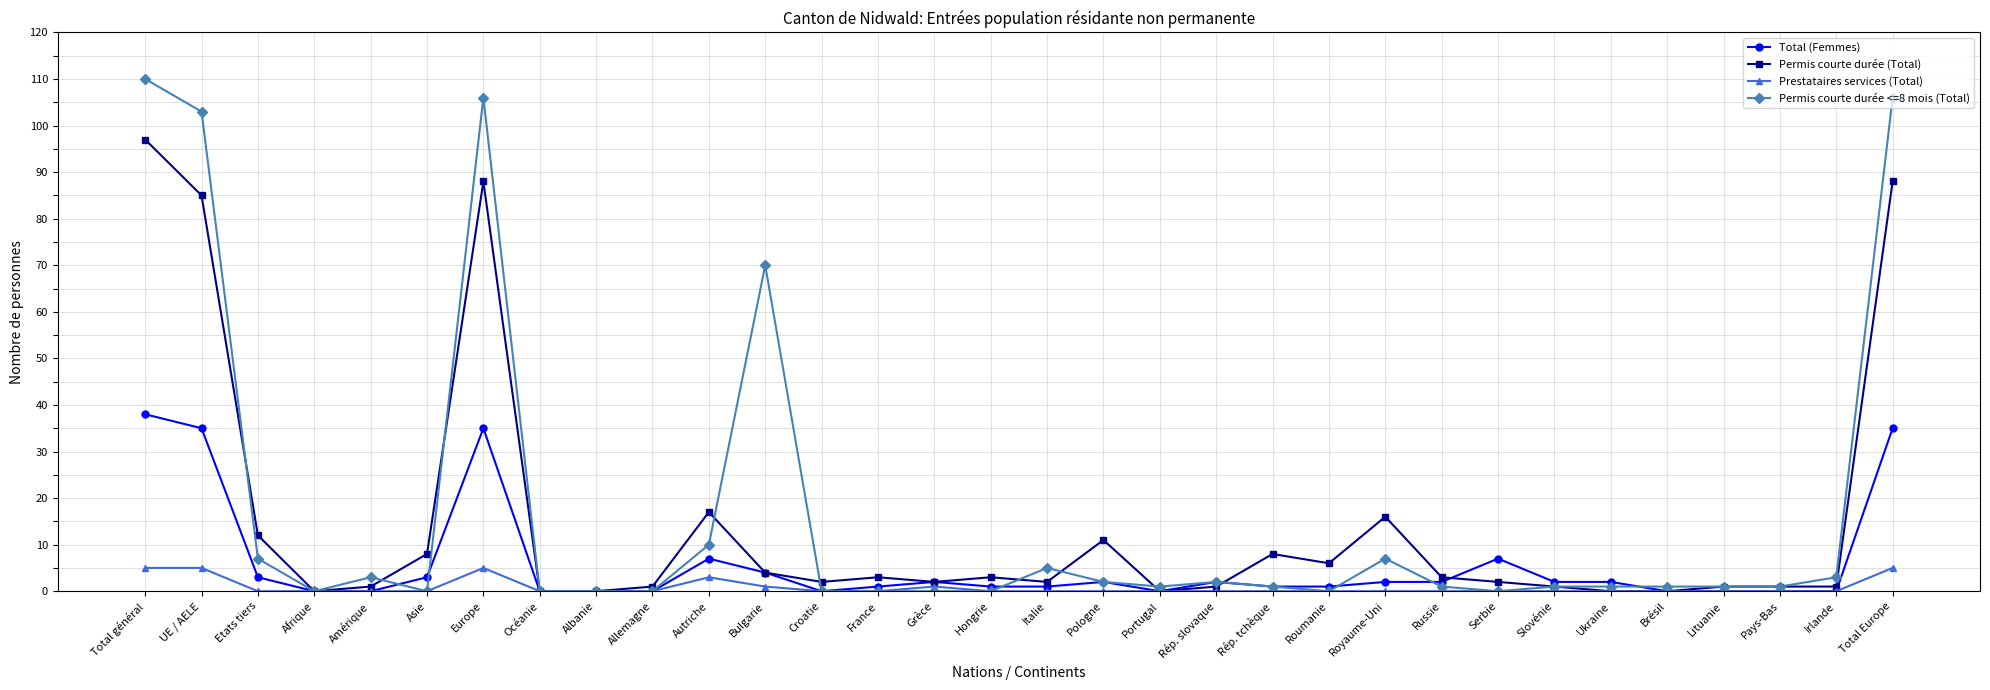

Read the Prestataires services (Total) value at UE / AELE.

5